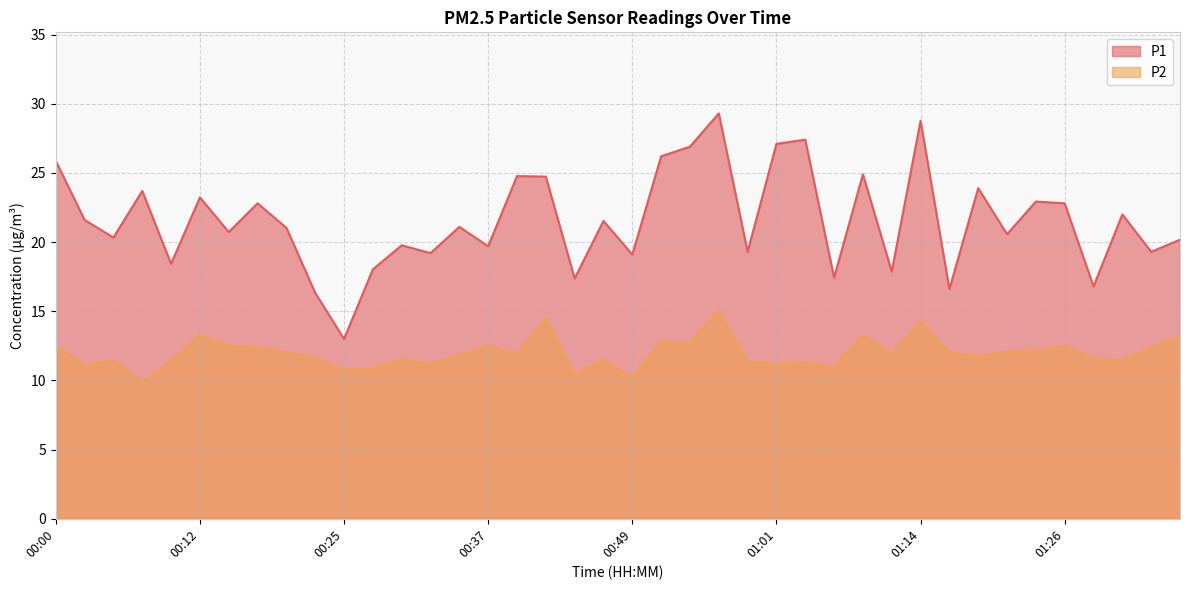

Rank the categories by P1 value from highest to lowest.

00:56, 01:14, 01:04, 01:01, 00:54, 00:51, 00:00, 01:09, 00:39, 00:42, 01:19, 00:07, 00:12, 01:23, 00:17, 01:26, 01:31, 00:02, 00:47, 00:34, 00:20, 00:15, 01:21, 00:05, 01:36, 00:29, 00:37, 00:59, 01:33, 00:32, 00:49, 00:10, 00:27, 01:11, 01:06, 00:44, 01:28, 01:16, 00:22, 00:25